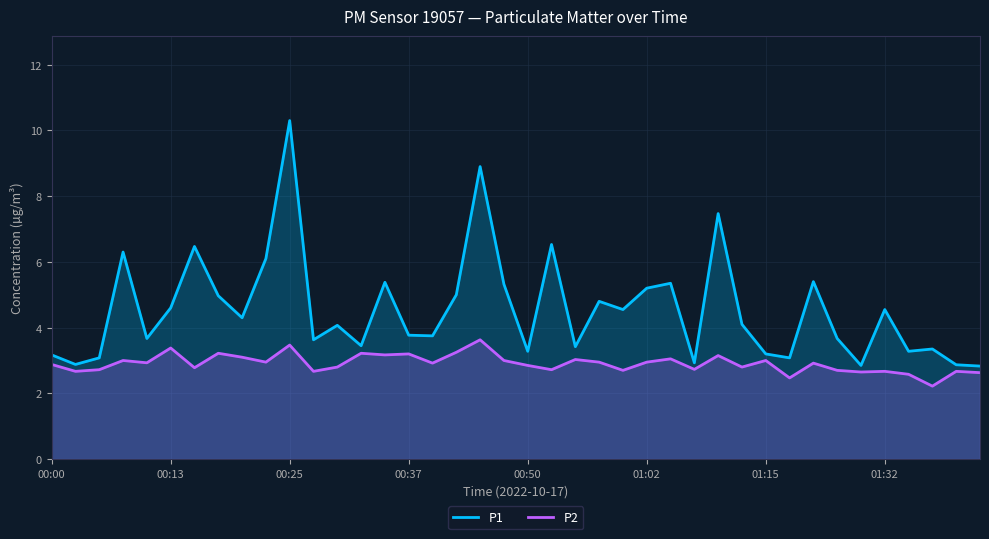

Rank the series by their average value, from highest to lowest.

P1, P2